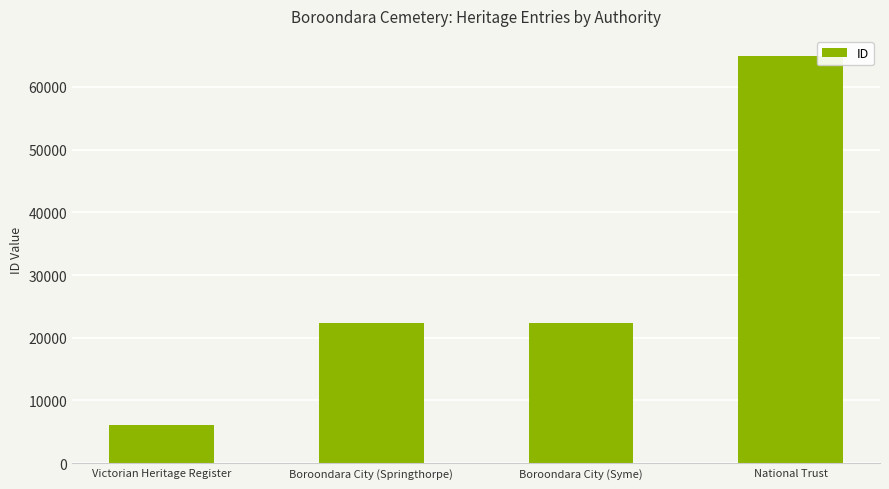

What is the difference between the maximum and minimum values?

58867